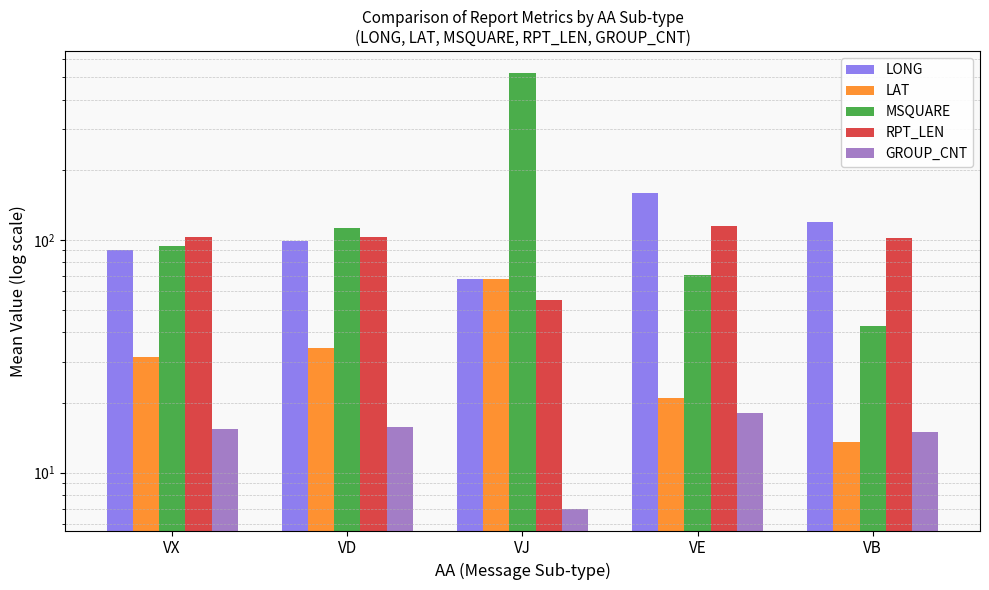

Which category has the highest value across all series?

VJ